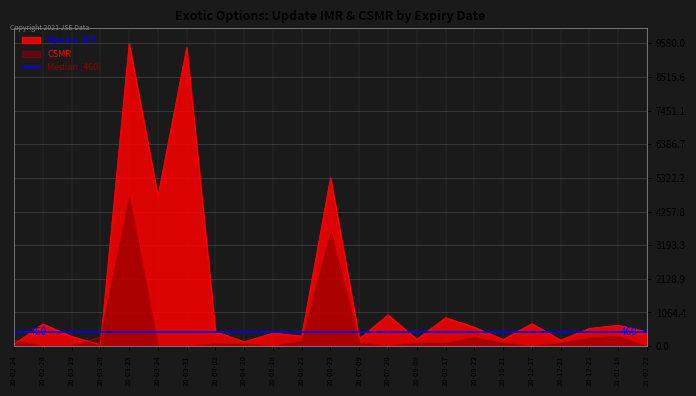

What is the maximum value for Update IMR?

9580